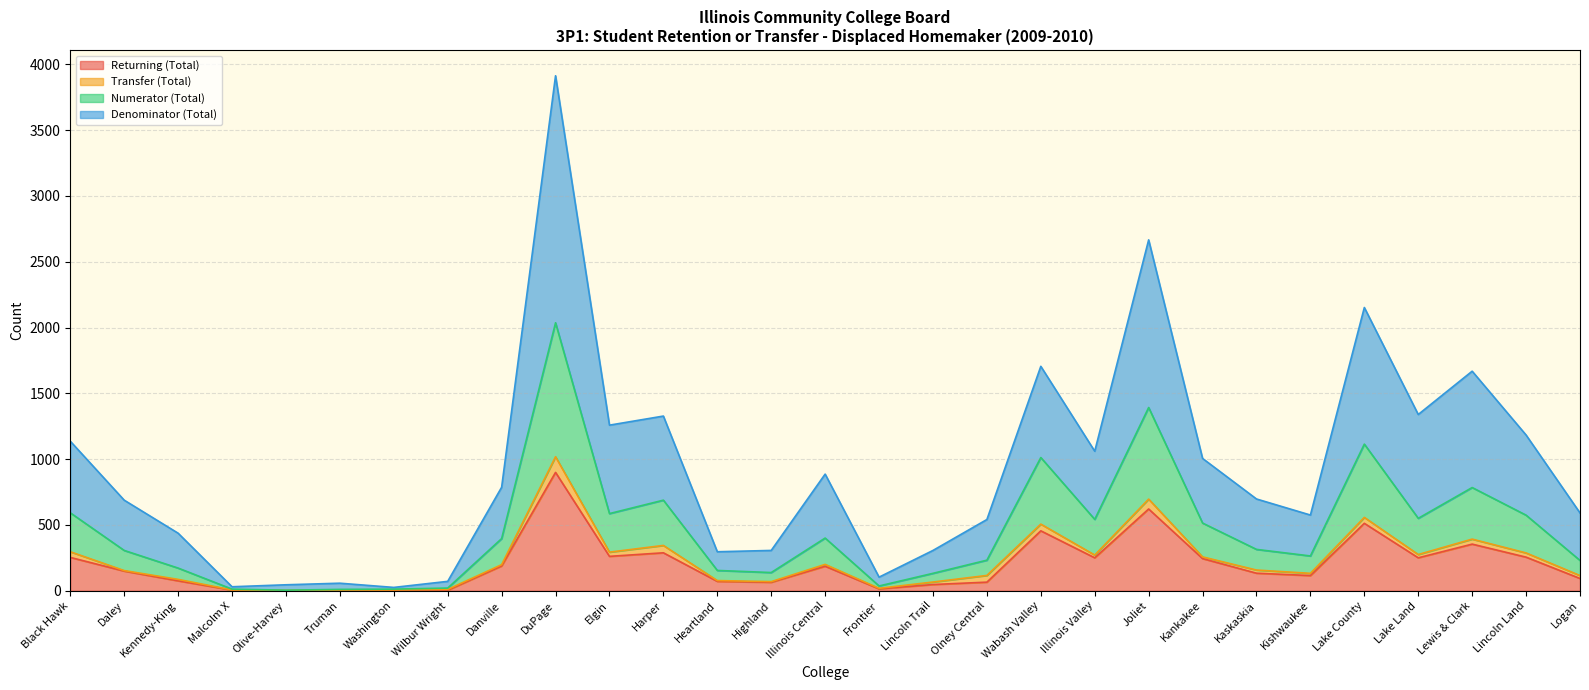

At which category is the sum across all series the highest?

DuPage